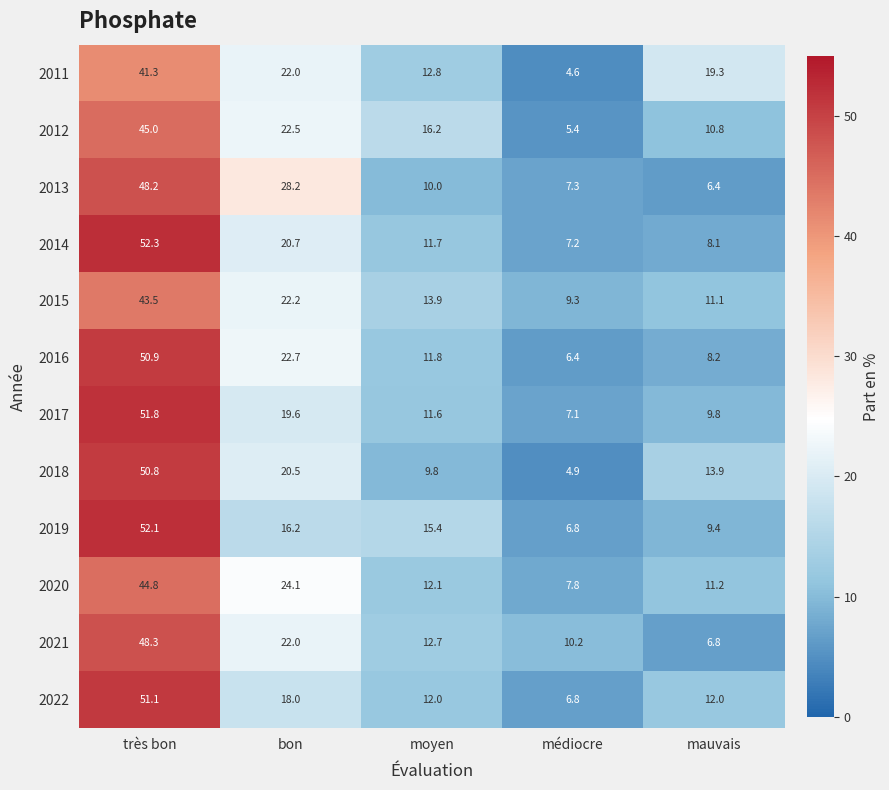

What is the minimum value shown in the chart?

4.6